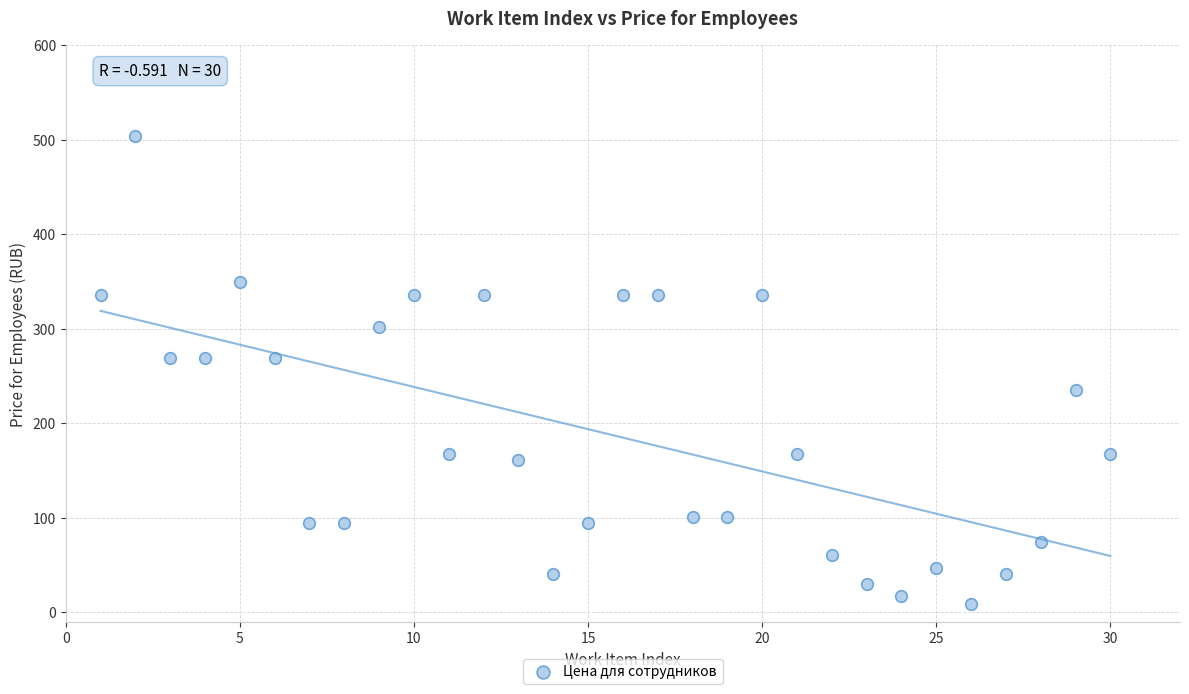

What is the range of X values (max minus min)?

29.0